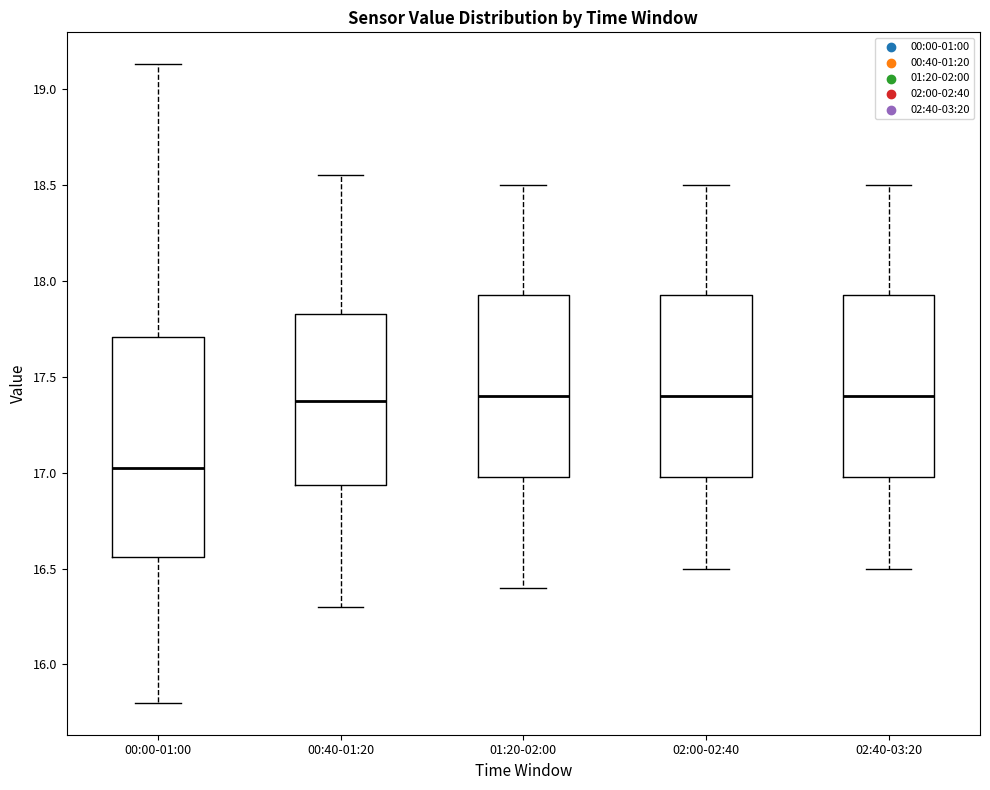

Reading left to right, read every box against the y-axis: the position of its median line, the range the box covers, and the ends of its whiskers. The values are not printed on the chart, so give them approximately, as read against the axis.

00:00-01:00: median 17.05, box 16.55 to 17.70, whiskers 15.80 to 19.15
00:40-01:20: median 17.40, box 16.95 to 17.85, whiskers 16.30 to 18.55
01:20-02:00: median 17.40, box 17.00 to 17.95, whiskers 16.40 to 18.50
02:00-02:40: median 17.40, box 17.00 to 17.95, whiskers 16.50 to 18.50
02:40-03:20: median 17.40, box 17.00 to 17.95, whiskers 16.50 to 18.50